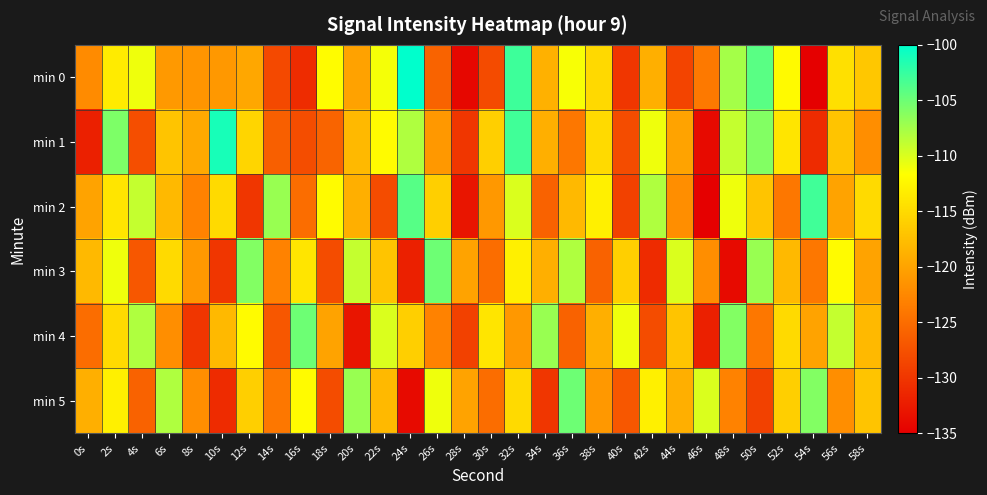

At which category does the chart reach its minimum across all series?

46s